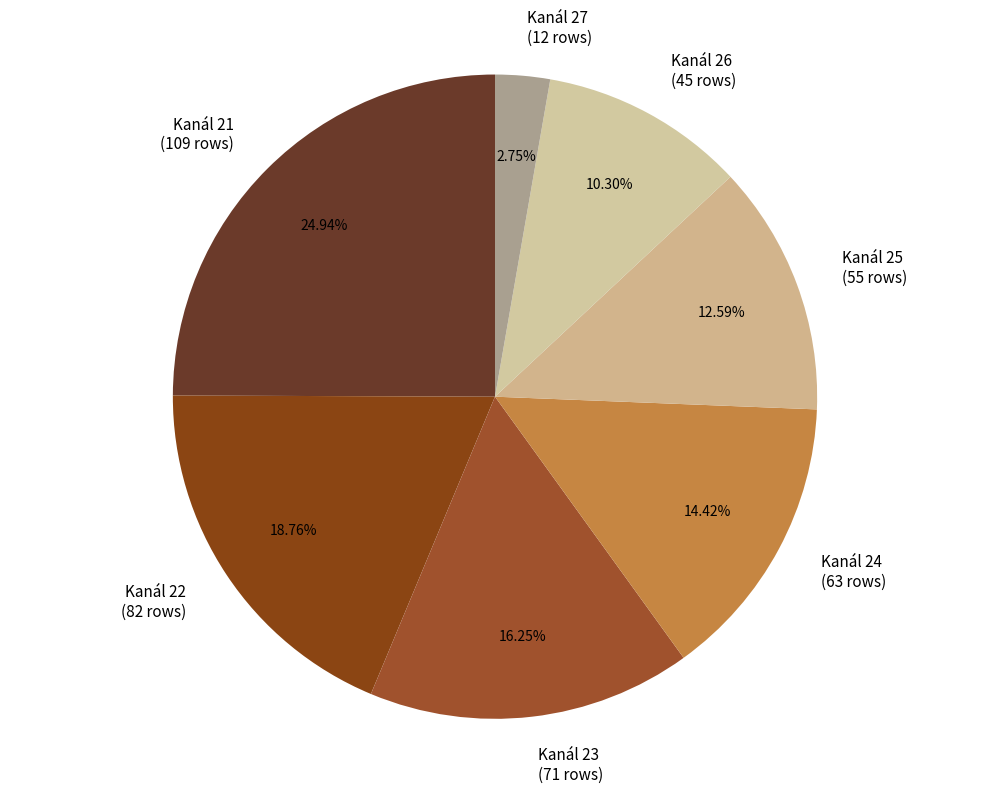

Which has a higher value, Kanál 25 (55 rows) or Kanál 26 (45 rows)?

Kanál 25 (55 rows)